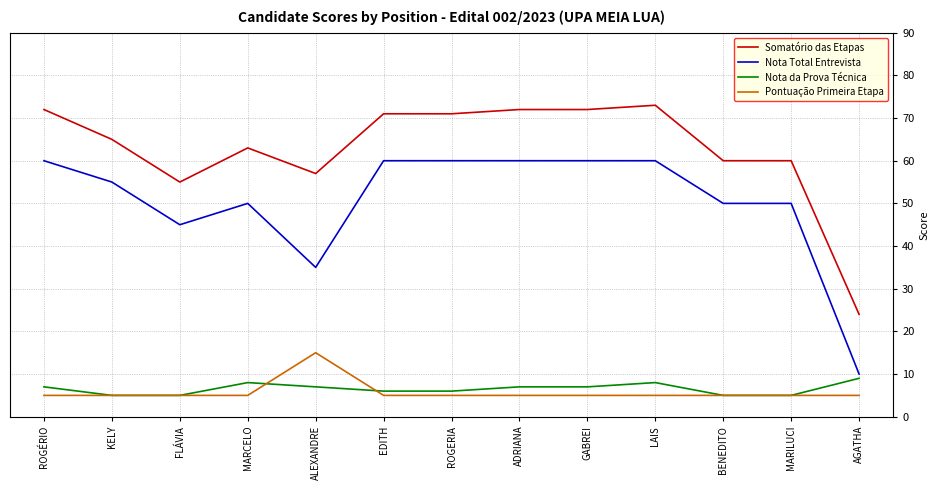

Which series has the largest total across all categories?

Somatório das Etapas